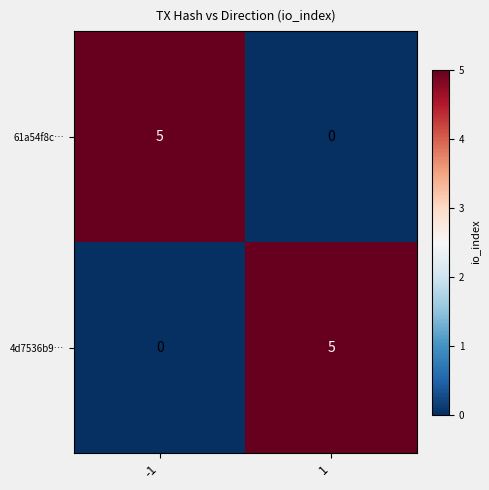

What is the difference between the highest and lowest values at -1?

5